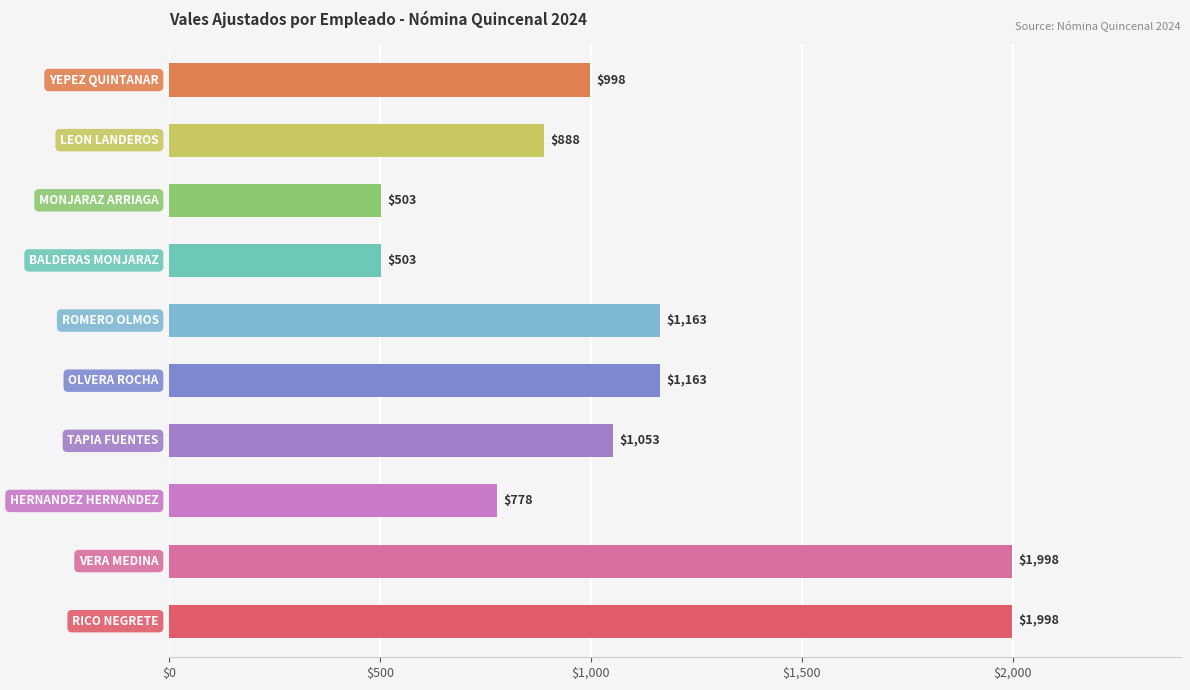

What is the difference between the maximum and second lowest values?

1495.0